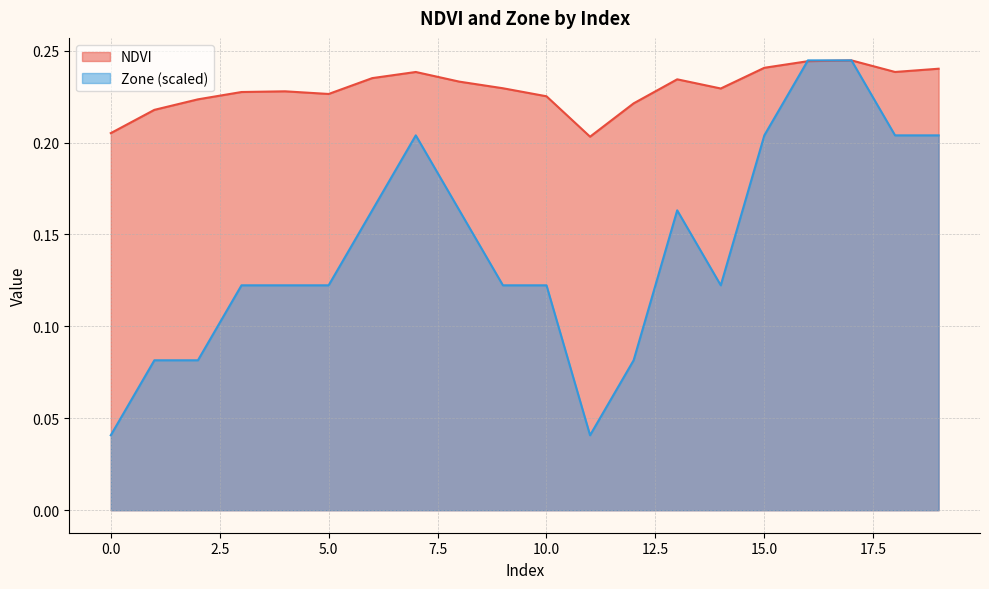

Which series has the largest range (max minus min)?

Zone (scaled)